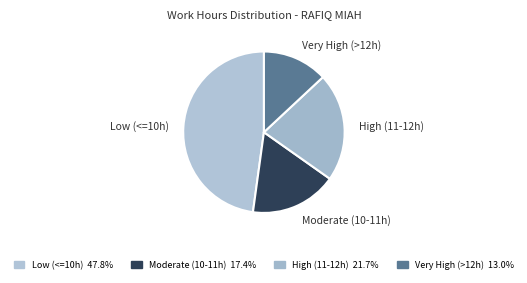

Which category has the biggest portion of the pie?

Low (<=10h)